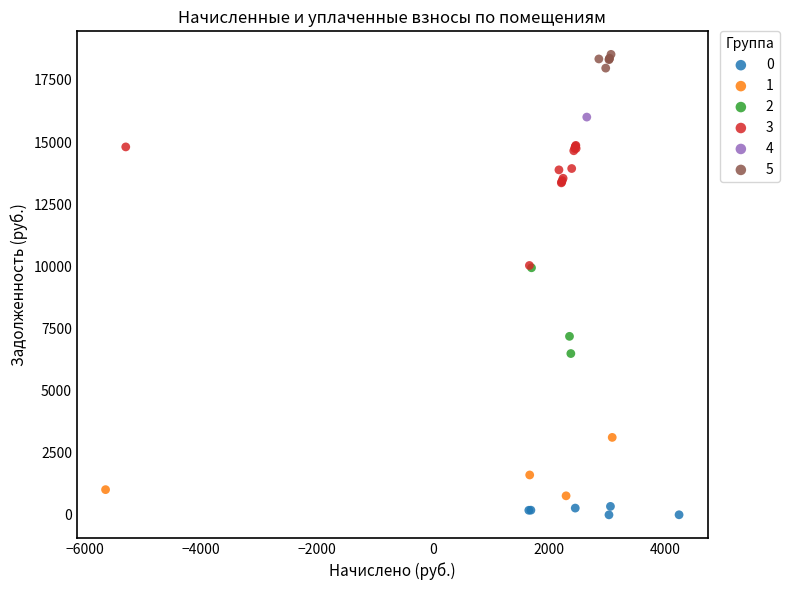

What are all the series names shown in the legend?

0, 1, 2, 3, 4, 5